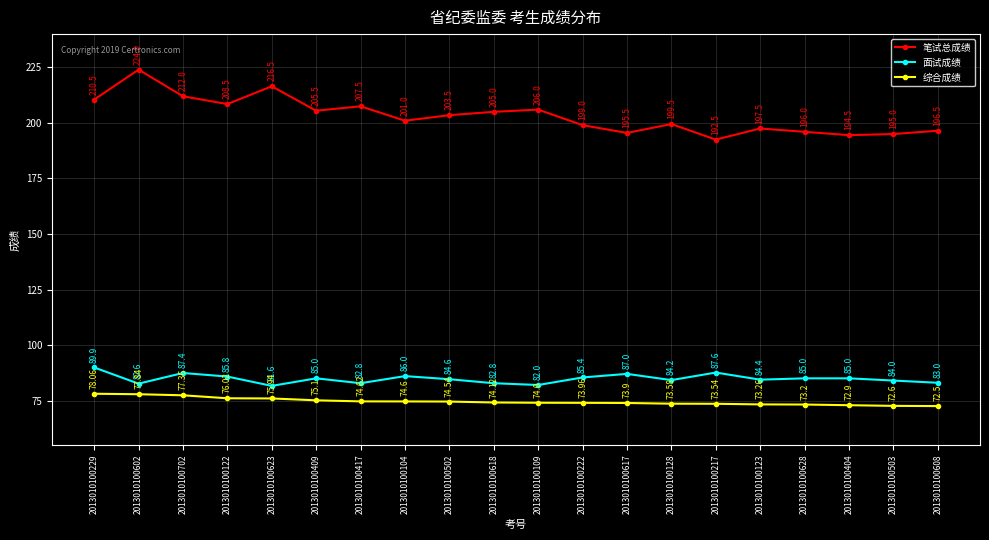

What is the difference between the highest and lowest values at 2013010100123?

124.2